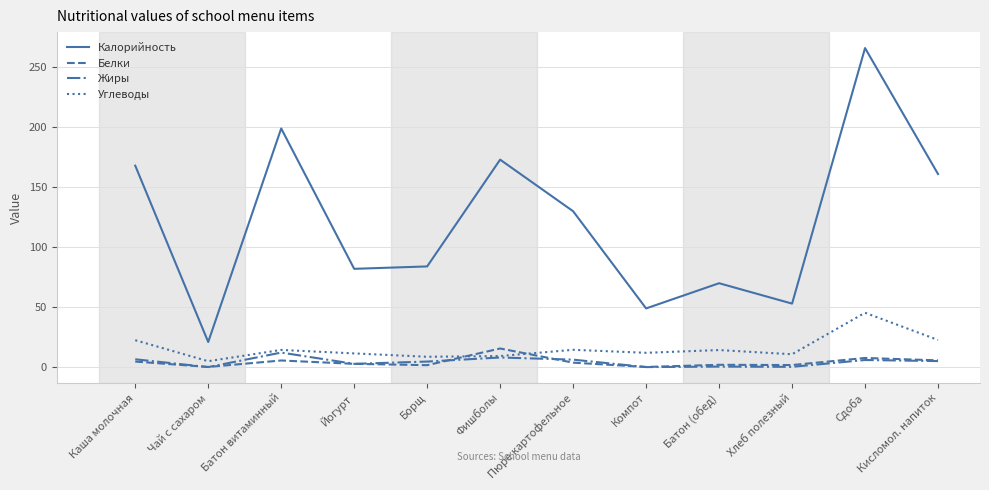

Rank the series by their maximum value, from highest to lowest.

Калорийность, Углеводы, Белки, Жиры